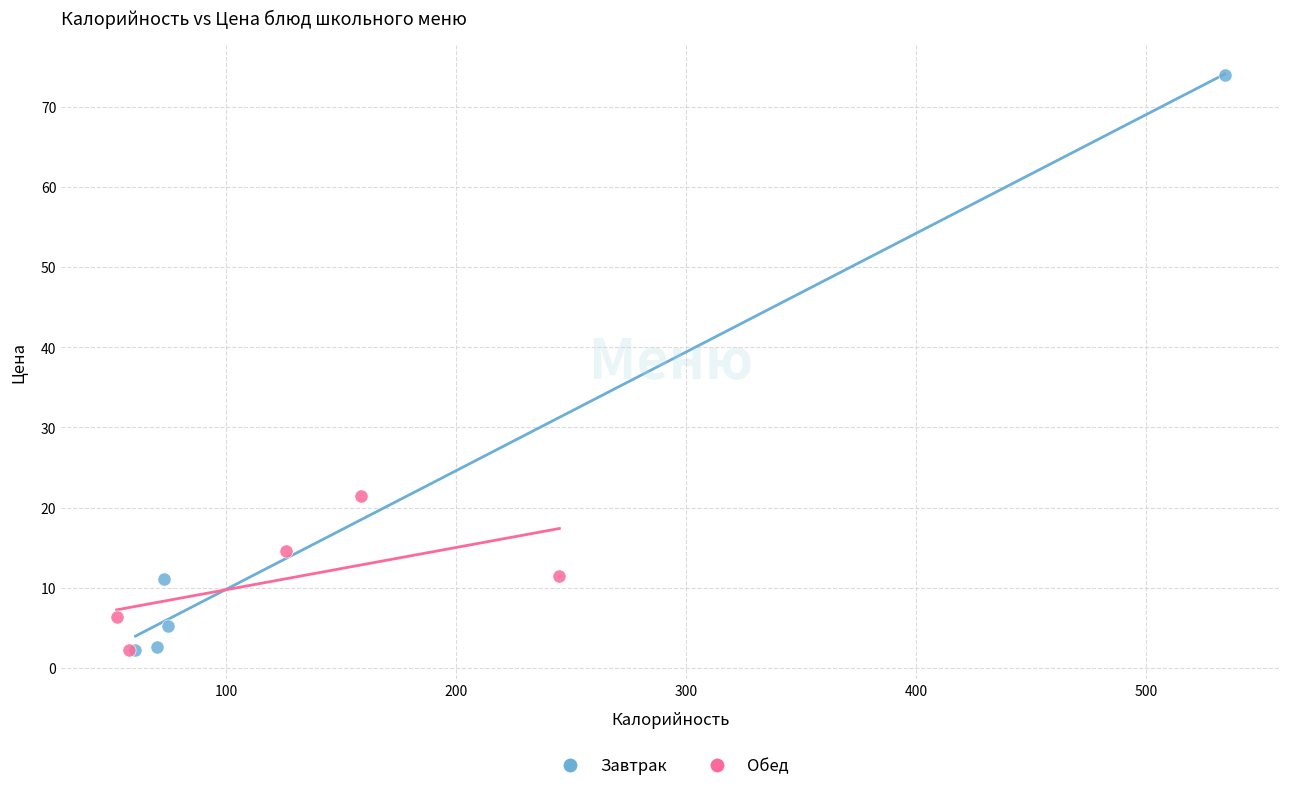

Which series has the widest spread of Y values?

Завтрак